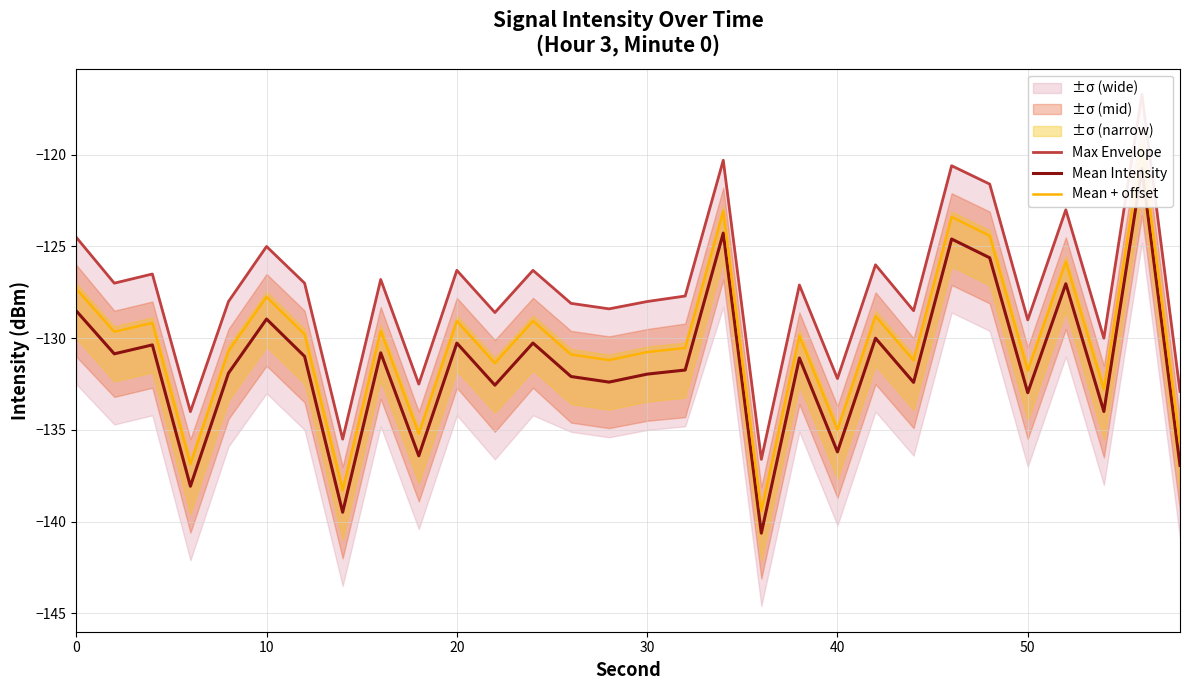

Rank the series at 40 from highest to lowest value.

Max Envelope, Mean + offset, Mean Intensity